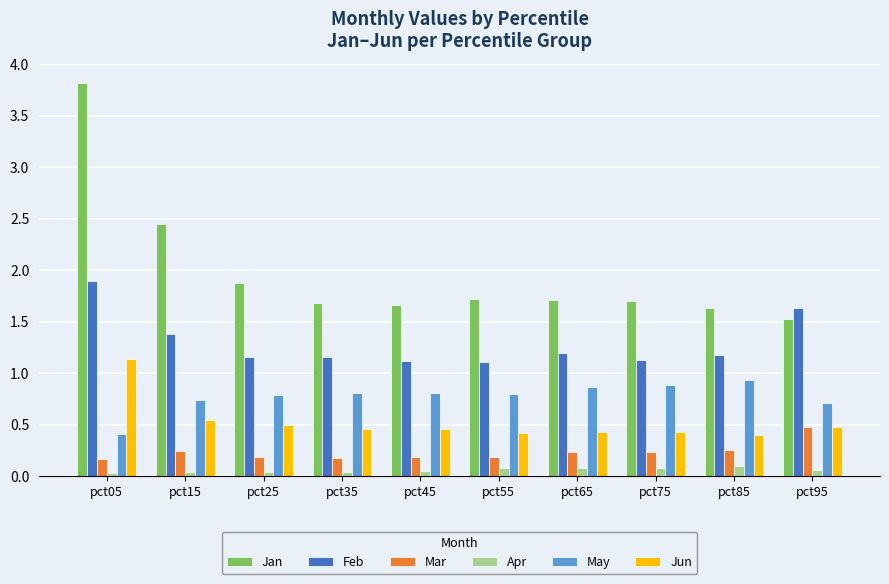

How many distinct data groups are displayed?

6